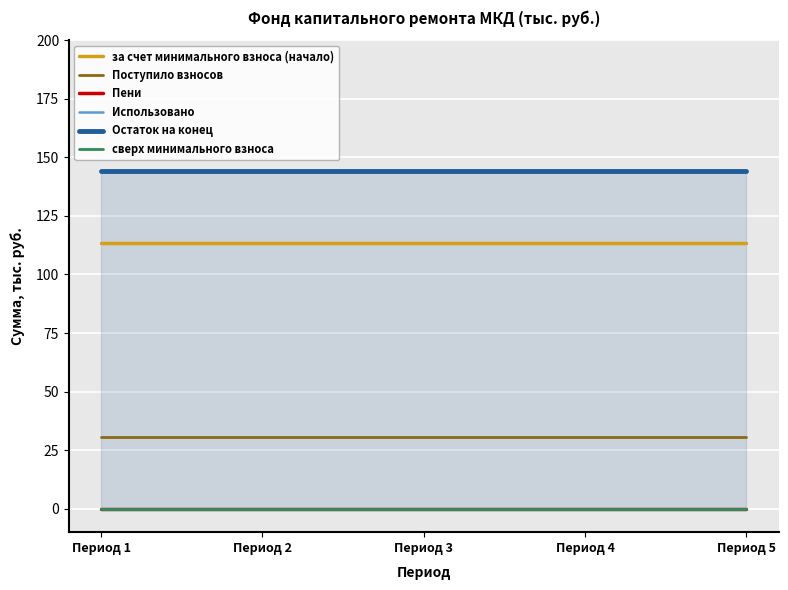

At which label does Использовано reach its peak?

Период 1